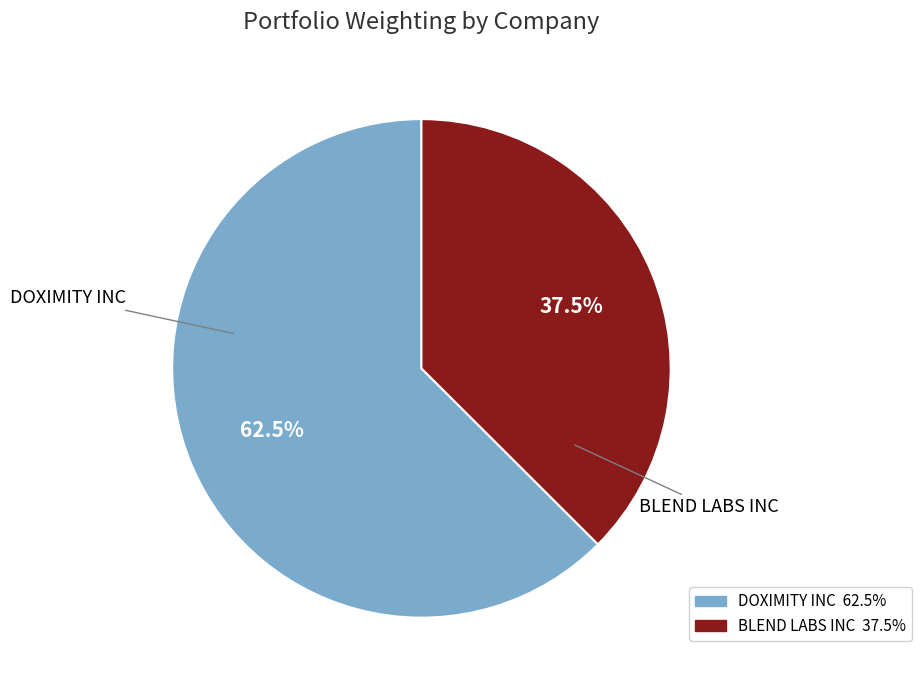

What is the largest slice in the pie chart?

DOXIMITY INC